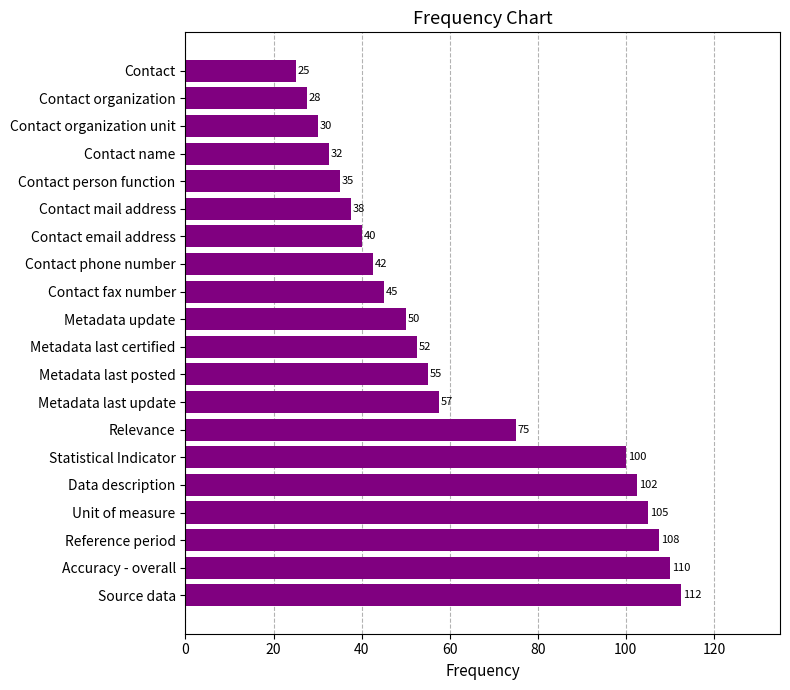

At which label is the value closest to 68?

Relevance